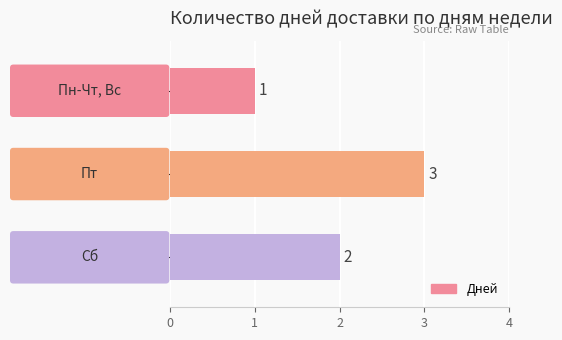

What is the sum of all values?

6